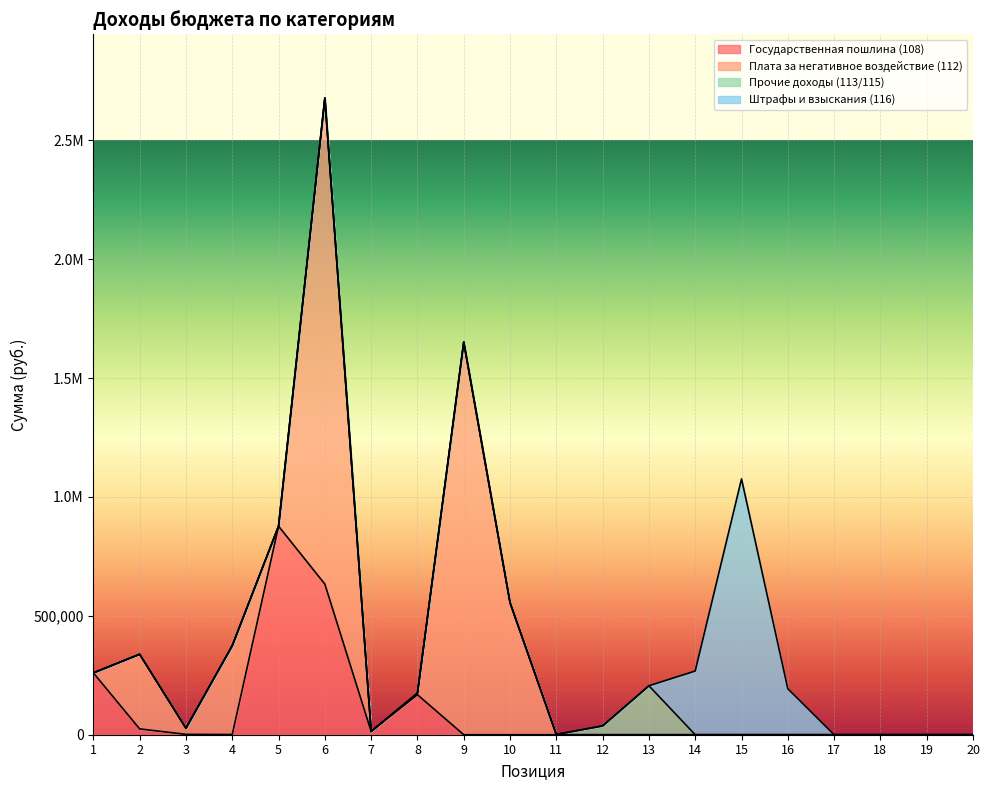

At how many categories does at least one series exceed 1208250?

2